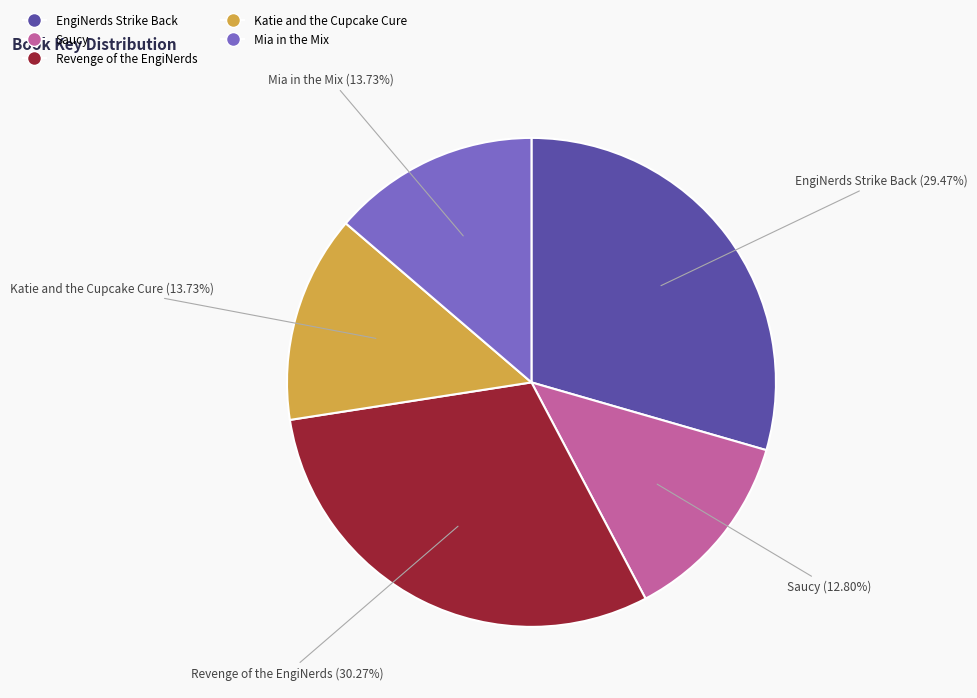

True or false: Mia in the Mix accounts for 25% of the total.

False